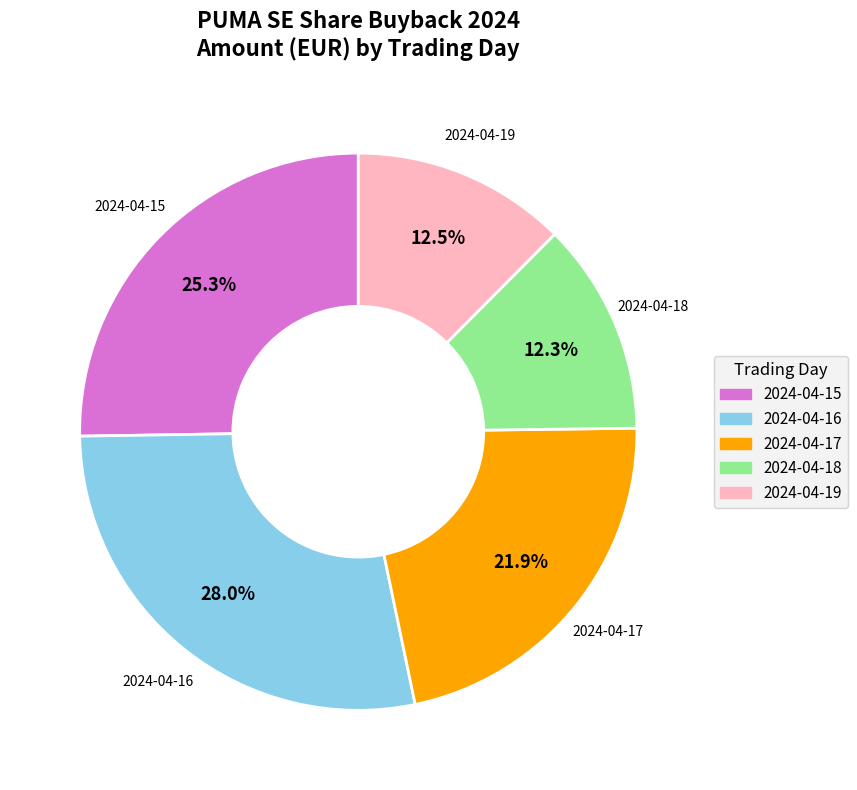

Which slice is the largest?

2024-04-16